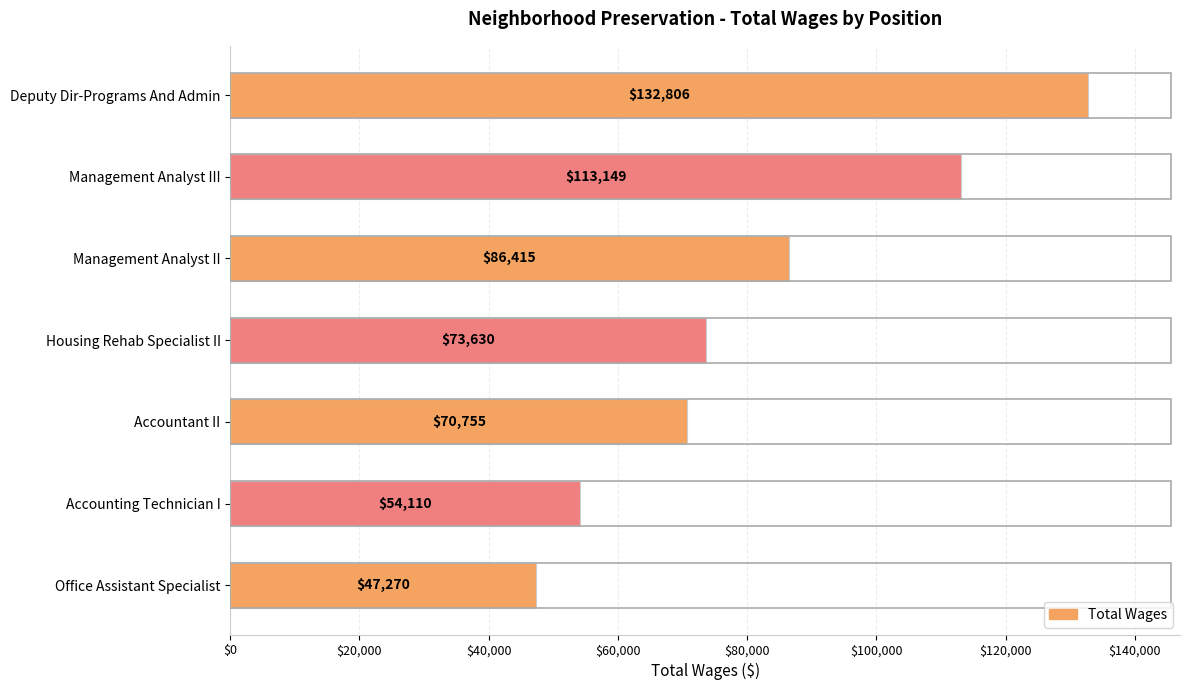

What is the difference between the maximum and minimum values?

85536